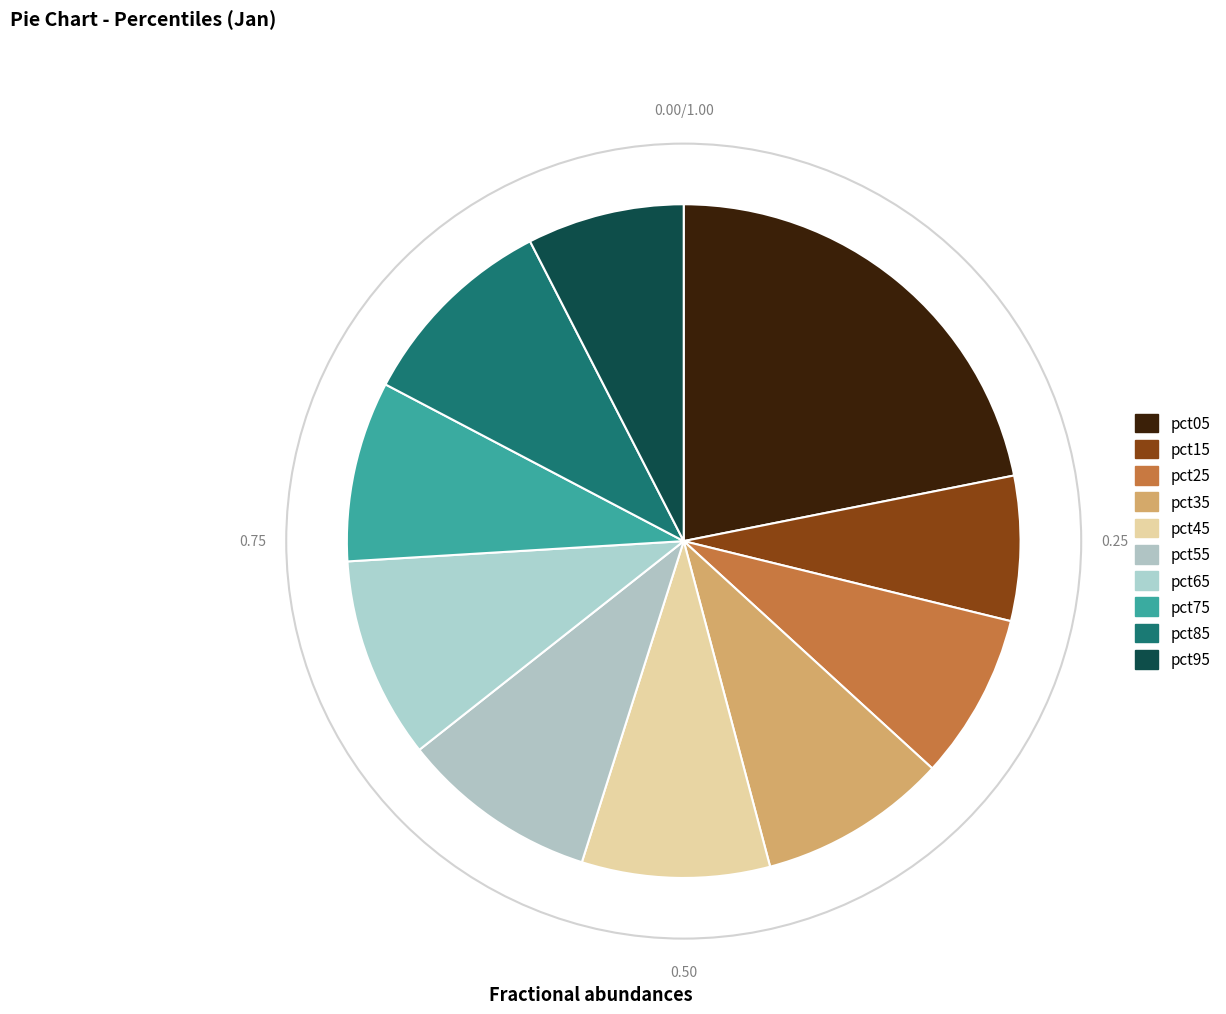

Which has a higher value, pct65 or pct45?

pct65